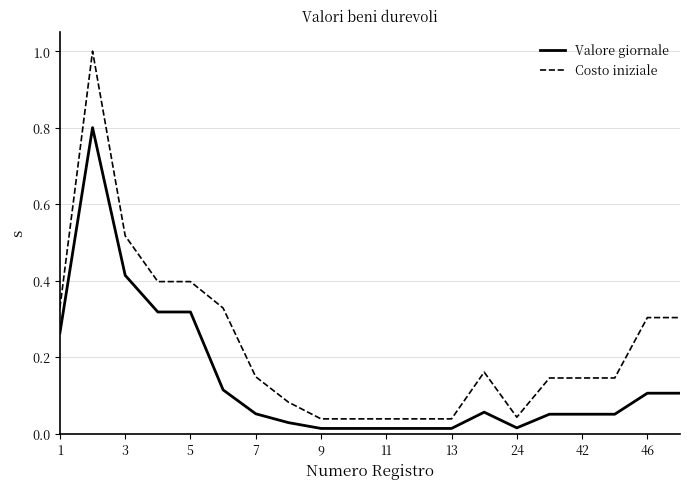

What is the maximum value shown in the chart?

1.0